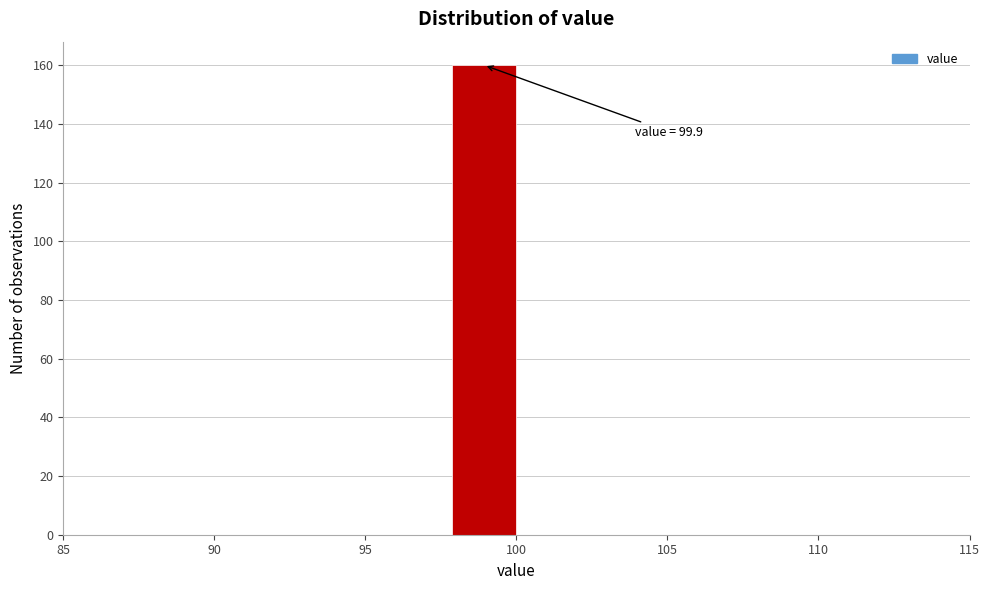

Over which range of the x-axis is the bar tallest?

98.0 to 100.0